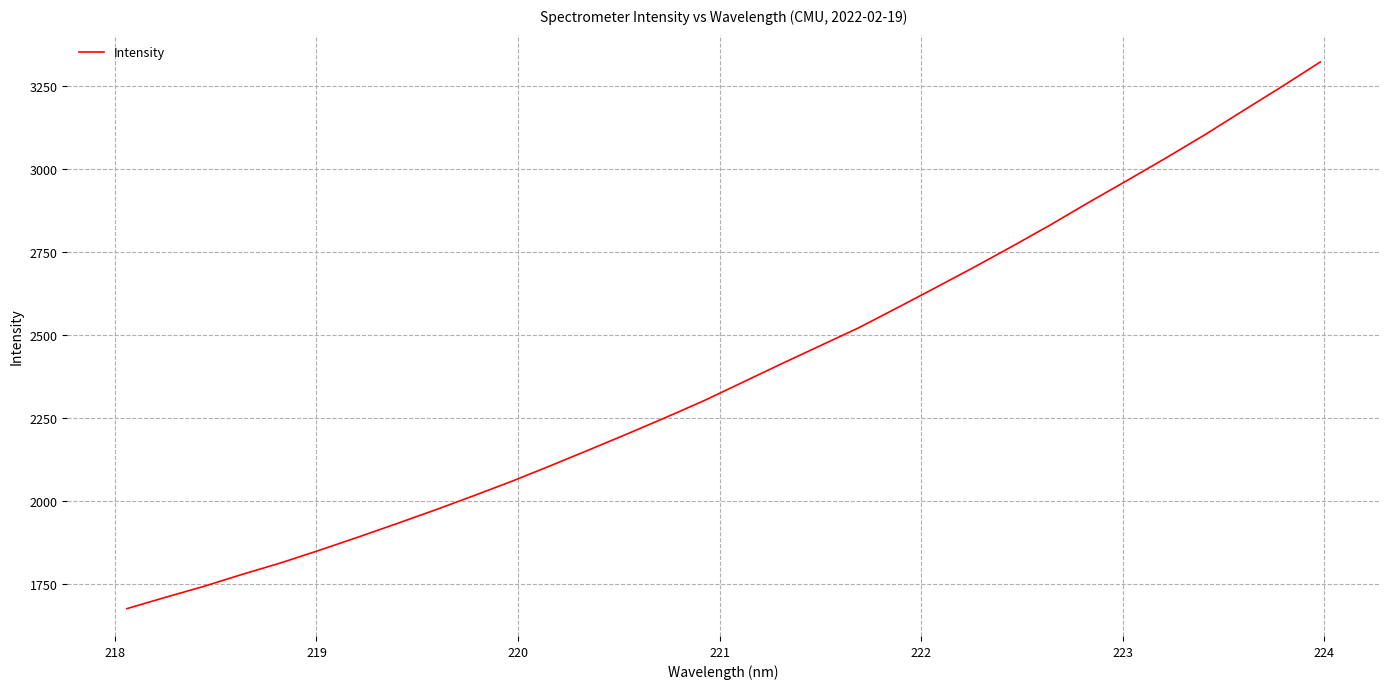

What is the smallest value displayed?

1676.5